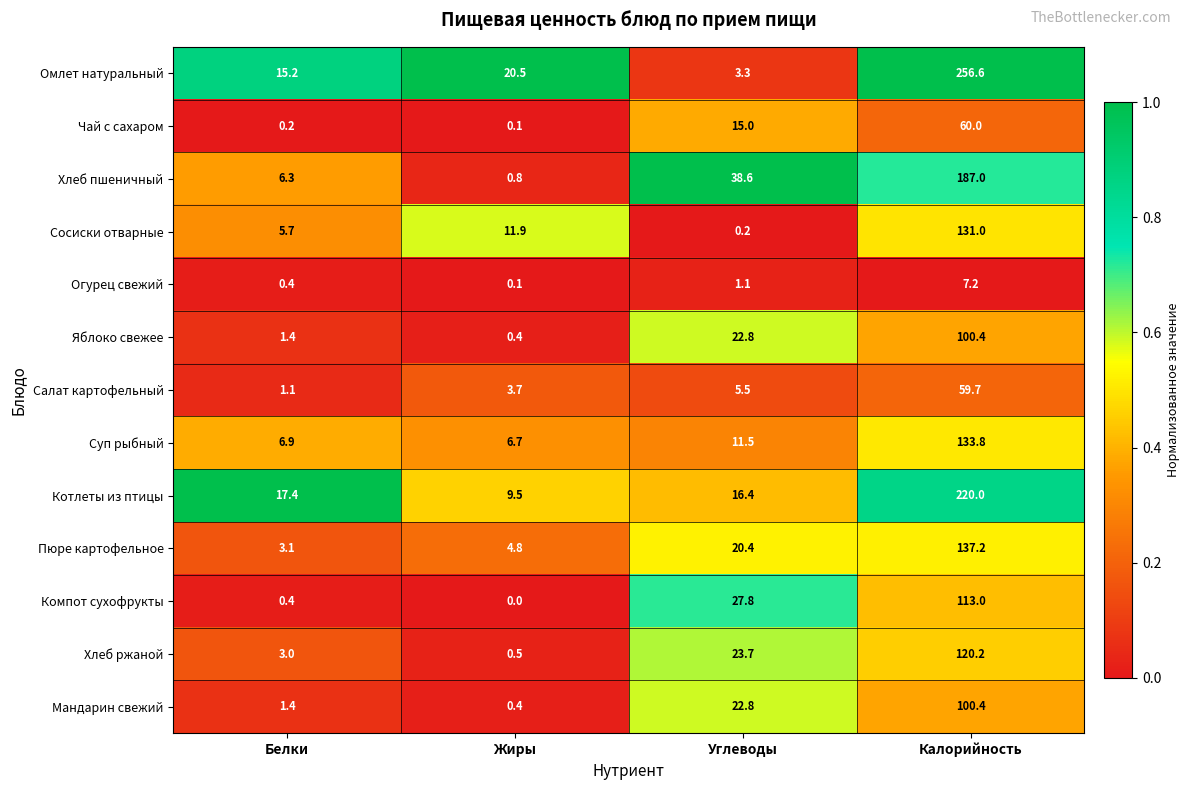

Which series has the widest spread of values?

Омлет натуральный